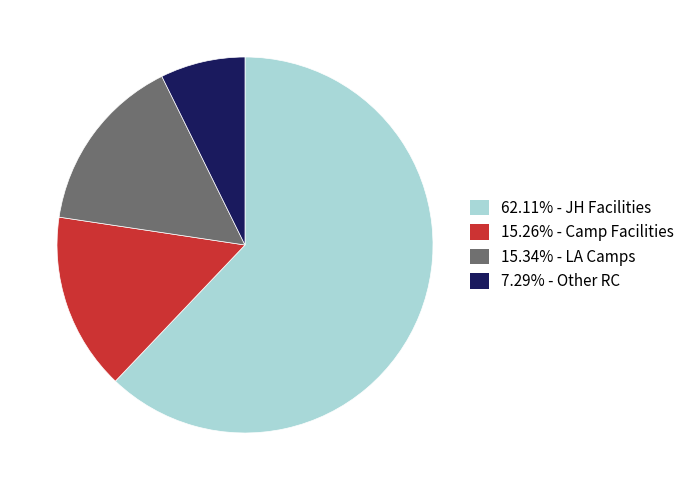

How many segments does this pie chart have?

4